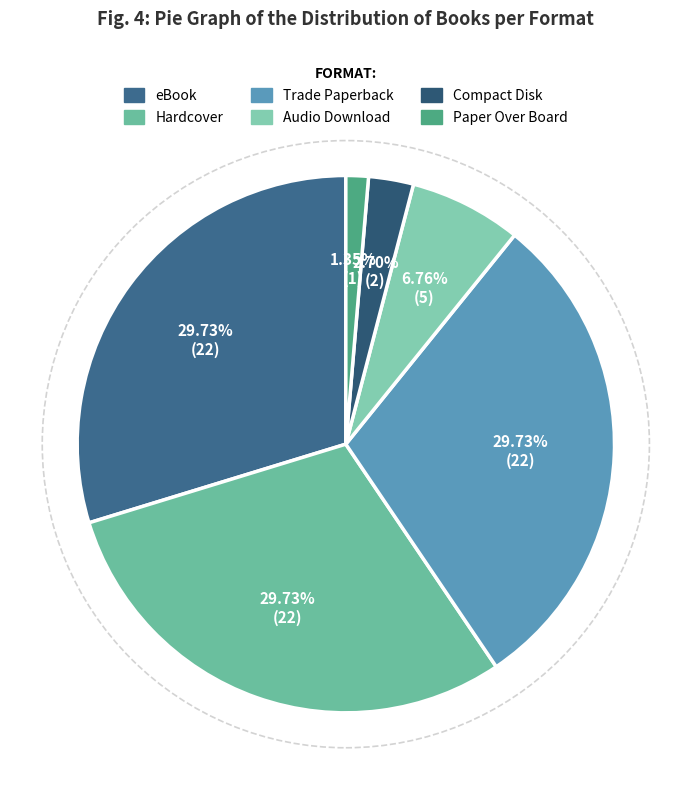

How many segments does this pie chart have?

6